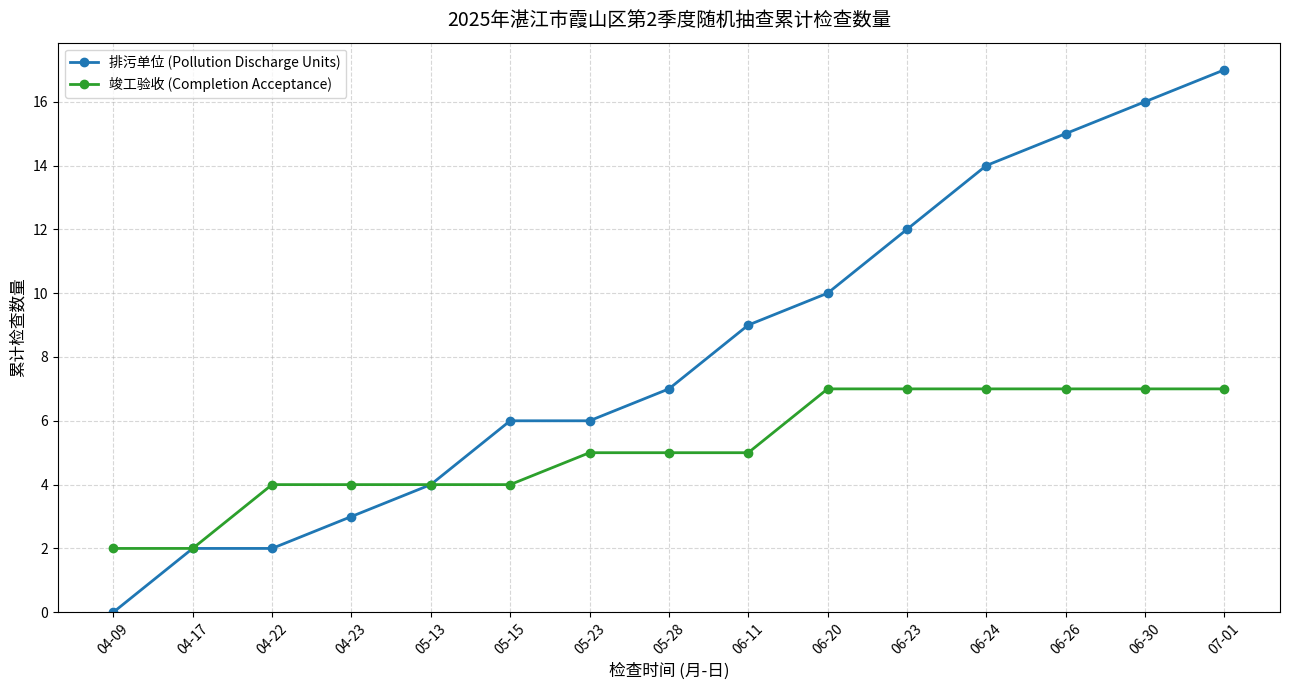

True or false: 排污单位 (Pollution Discharge Units) has a value of 2 at 04-17.

True